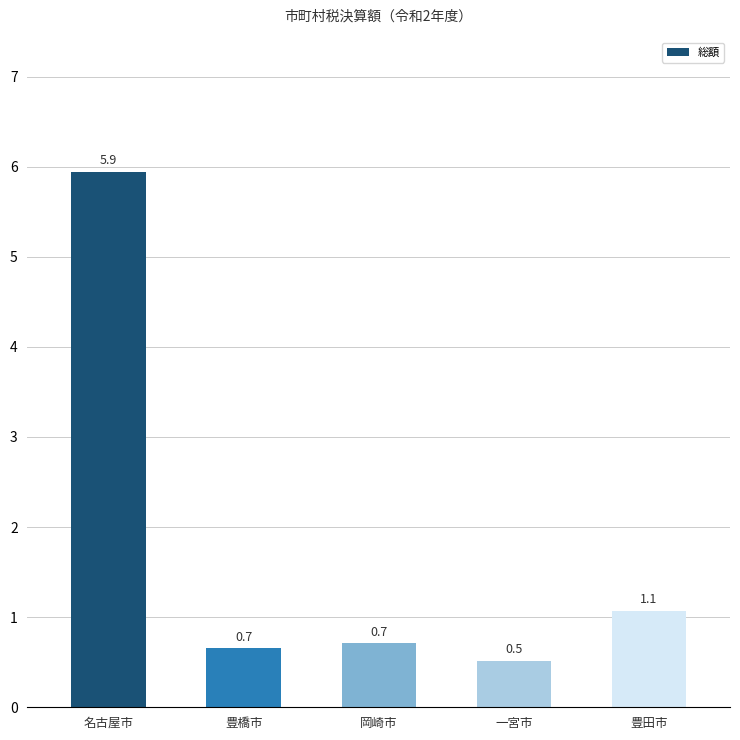

Approximately how many times larger is the value at 岡崎市 compared to 豊田市?

0.7